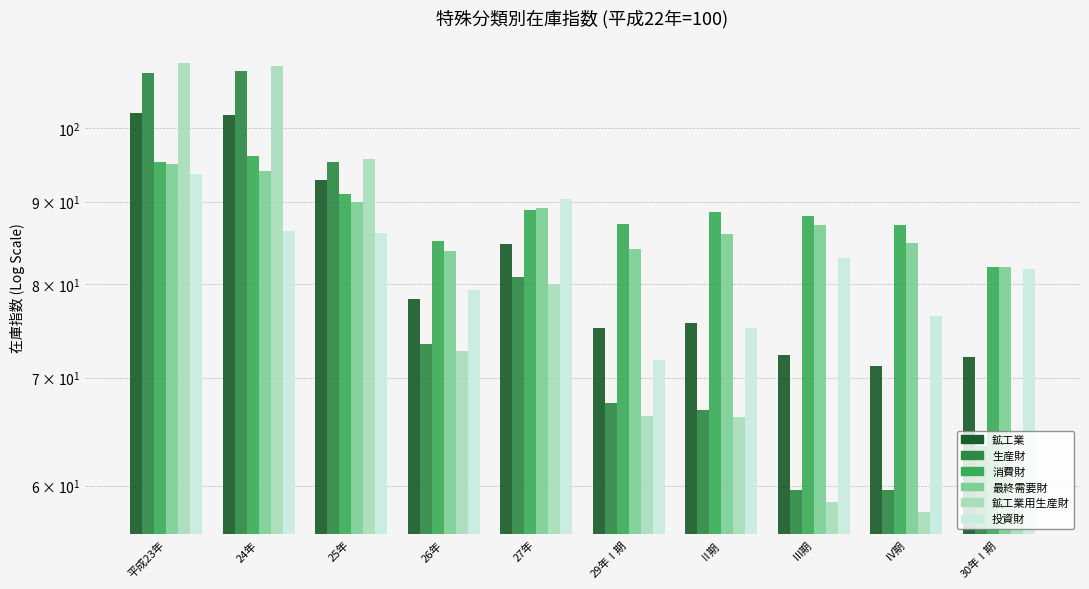

Rank the series at 24年 from lowest to highest value.

投資財, 最終需要財, 消費財, 鉱工業, 生産財, 鉱工業用生産財